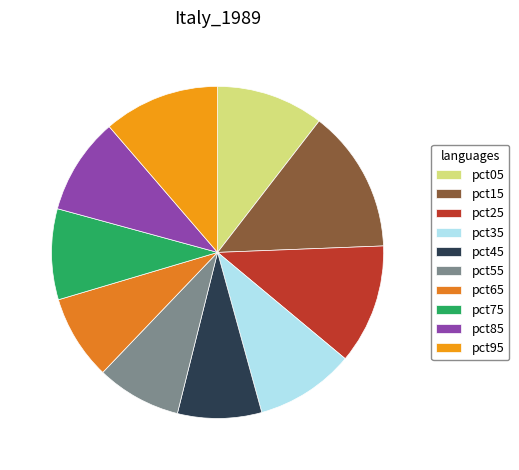

What percentage is NOT represented by pct35?

90.3%